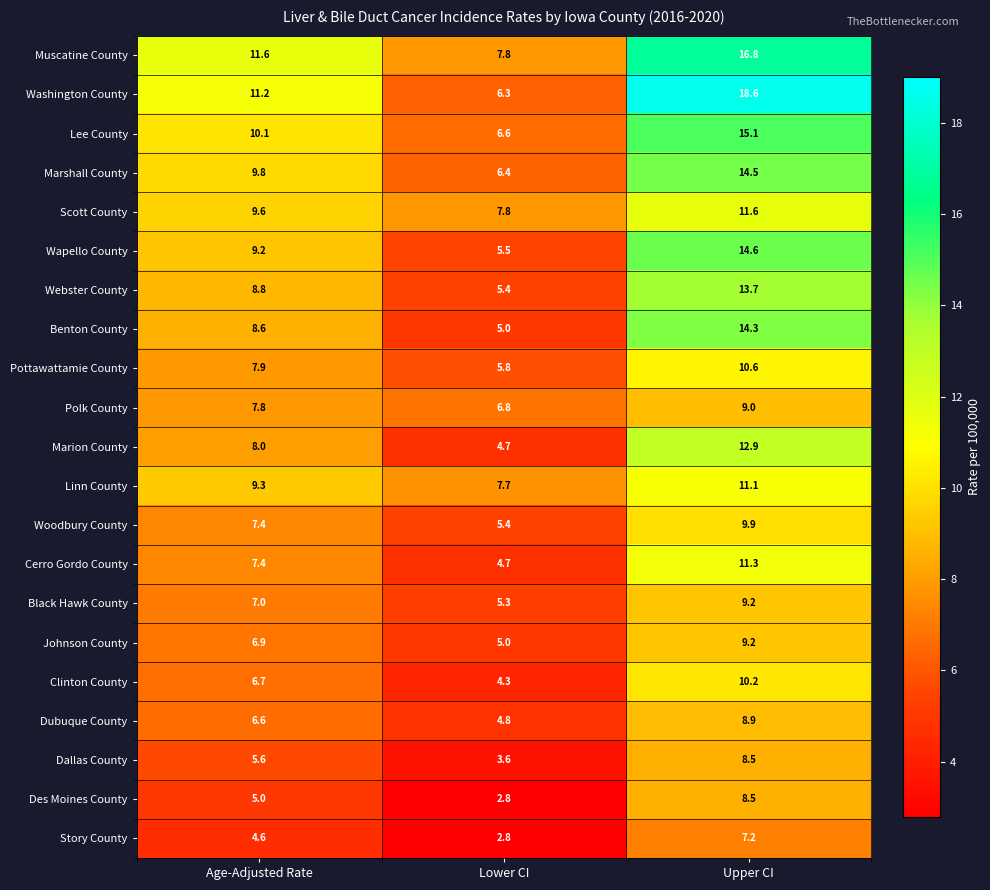

What is the total value across all series at Upper CI?

245.7